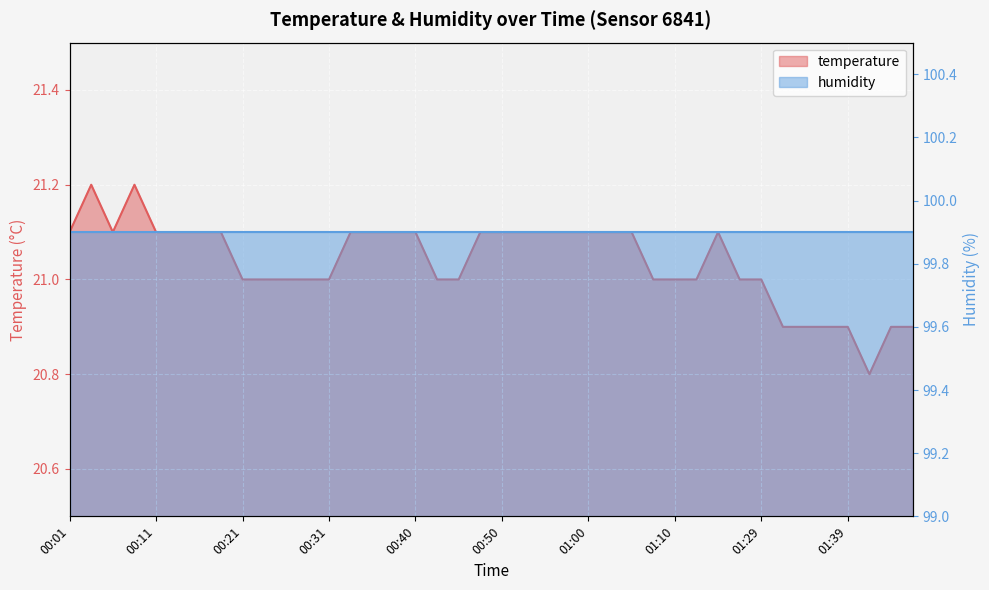

How many interior local peaks (higher than both neighbors) does the data have?

3